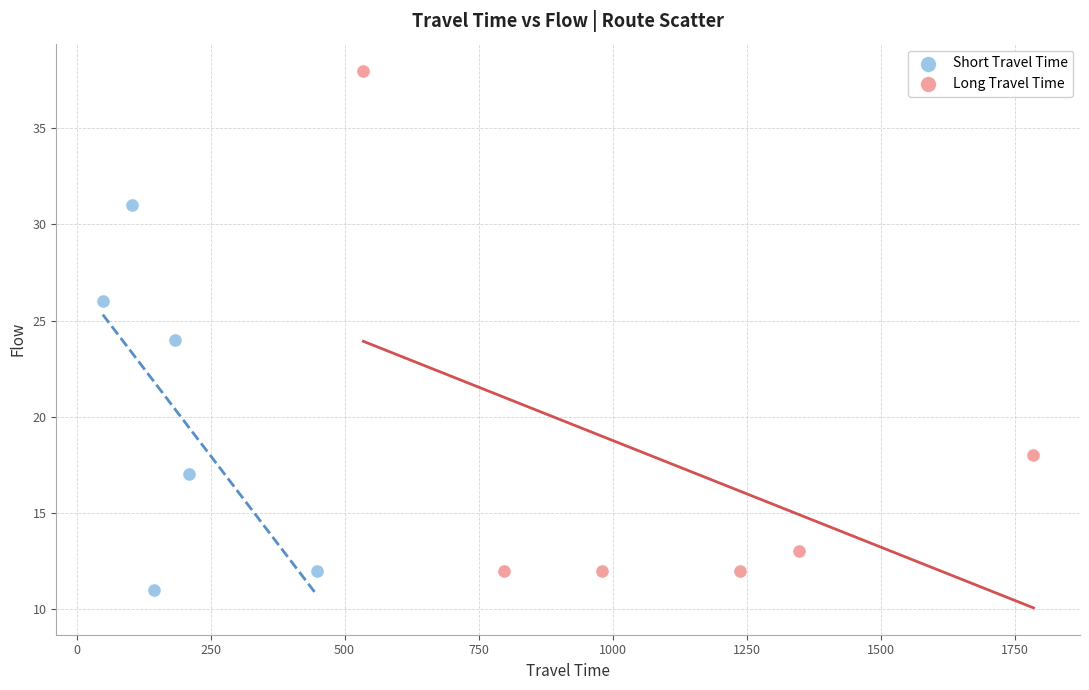

Which series has the largest Y range (max minus min)?

Long Travel Time